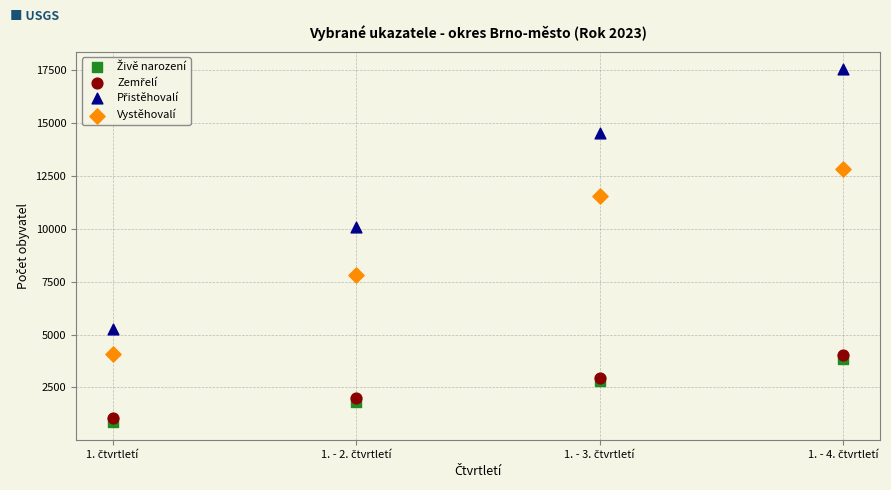

In the Vystěhovalí series, what Y value is closest to 8446?

7815